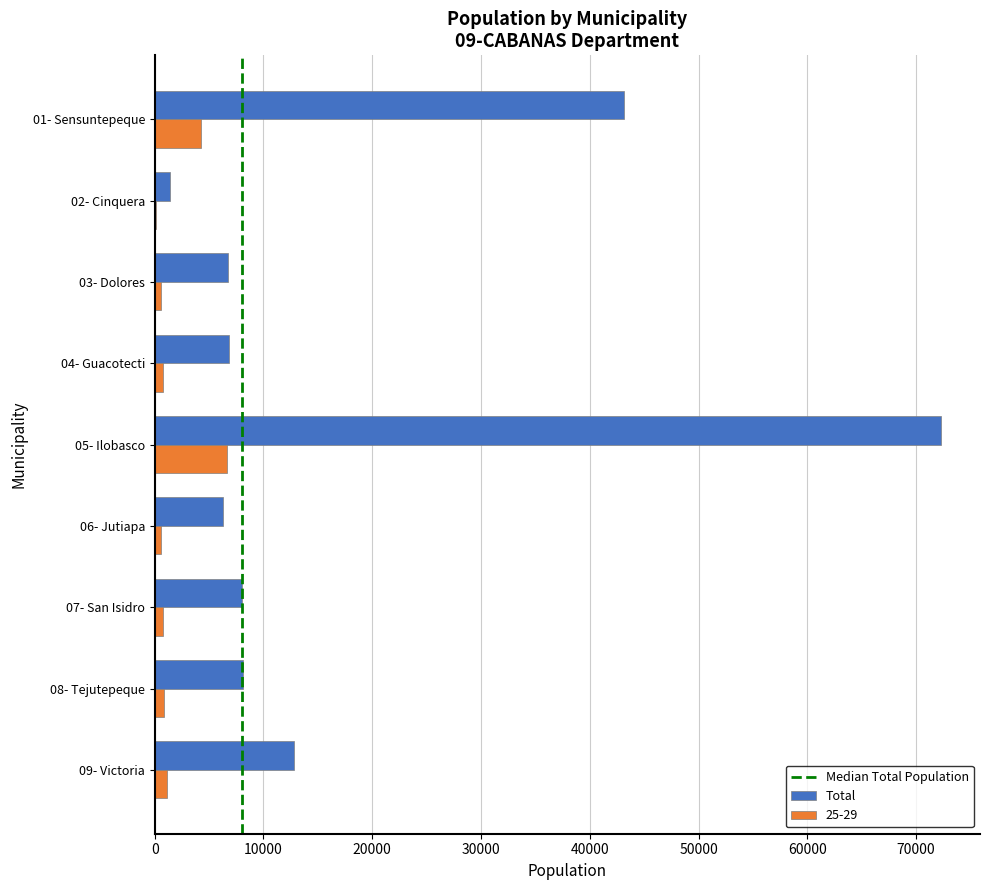

Between 03- Dolores and 05- Ilobasco, which series saw the biggest shift?

Total